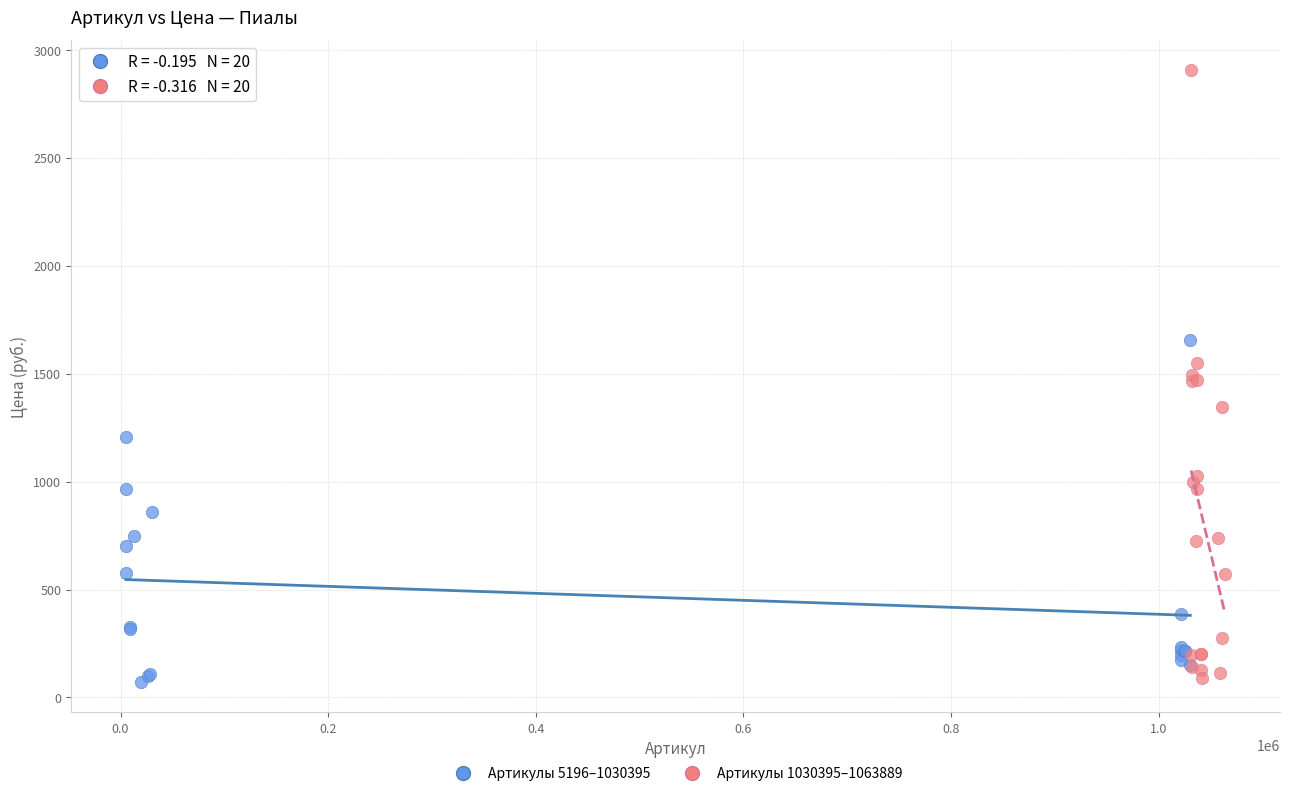

Which series reaches the maximum Y coordinate?

Артикулы 1030395–1063889